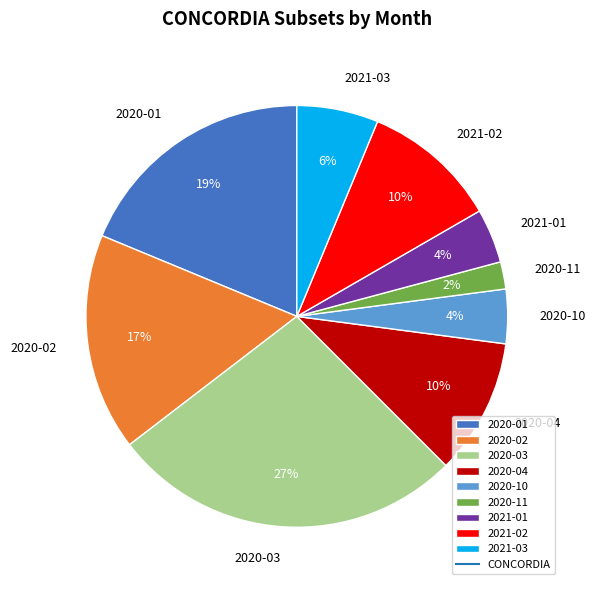

What percentage is the 2021-01 slice, to the nearest percent?

4%